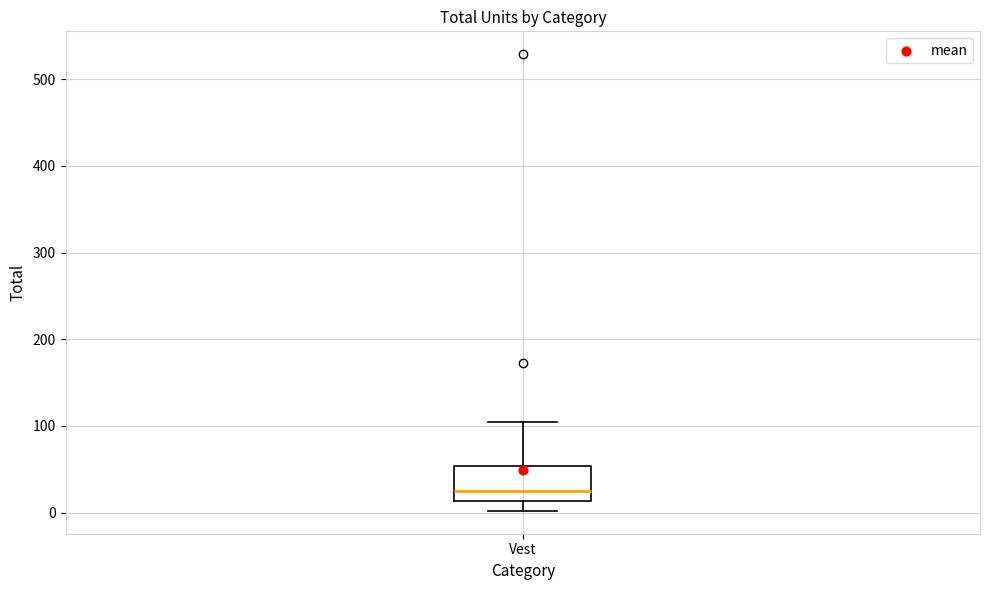

Transcribe this box plot: give where the median line is, the range the box spans, and where the two whiskers end, as read against the y-axis. The values are not printed on the chart, so give them approximately, as read against the axis.

median 30, box 10 to 50, whiskers 0 to 100